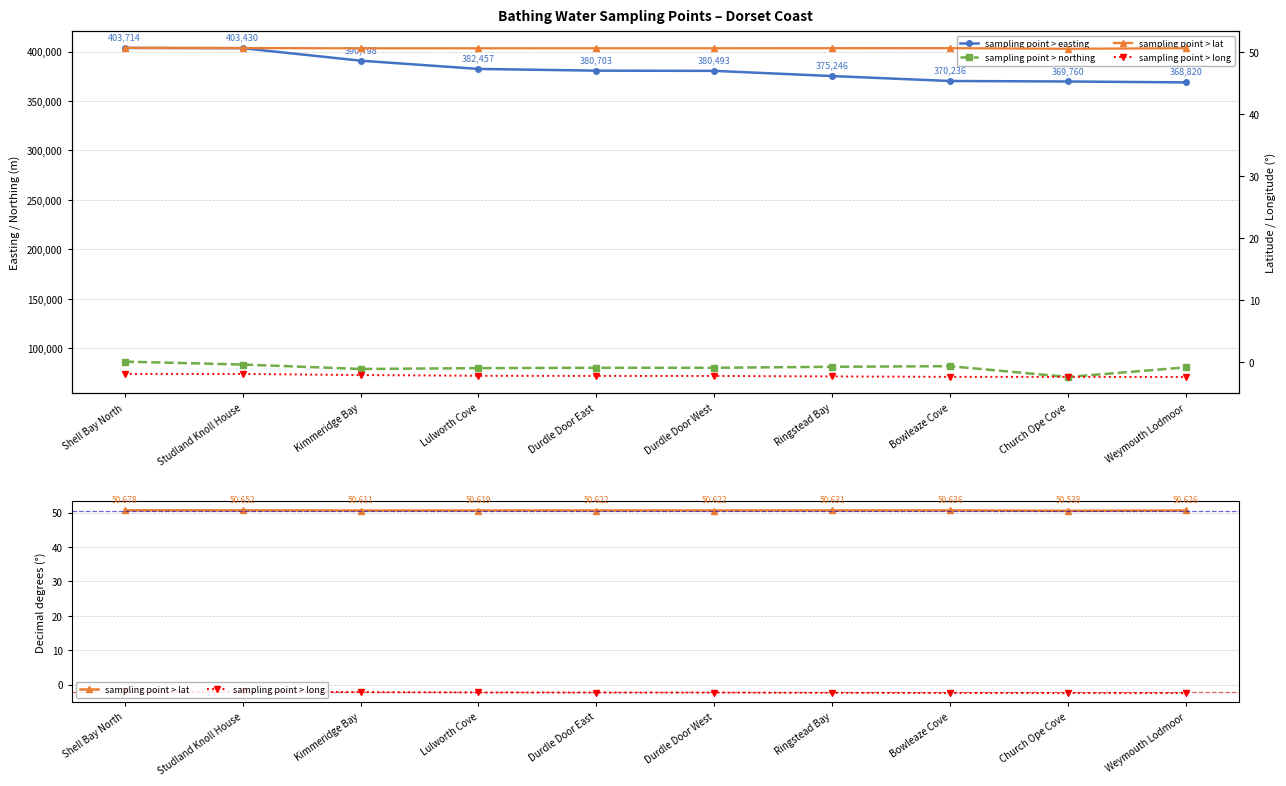

At which label does sampling point > long first exceed -2?

Shell Bay North